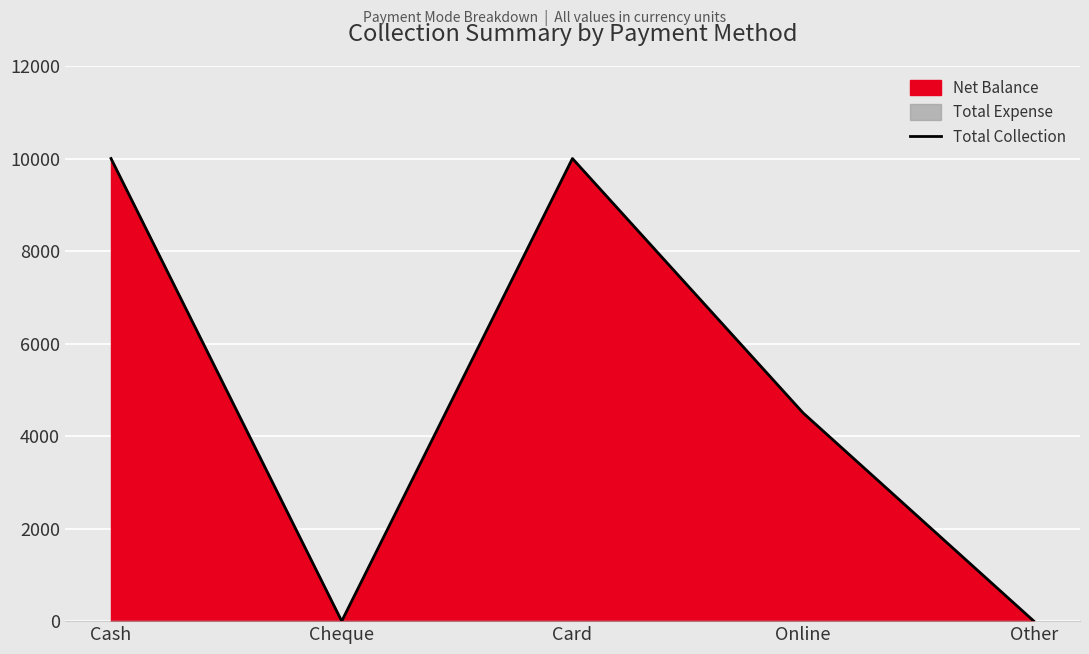

Reading left to right, transcribe all the data shown in this chart.

Cash=10000	Cheque=0	Card=10000	Online=4500	Other=0